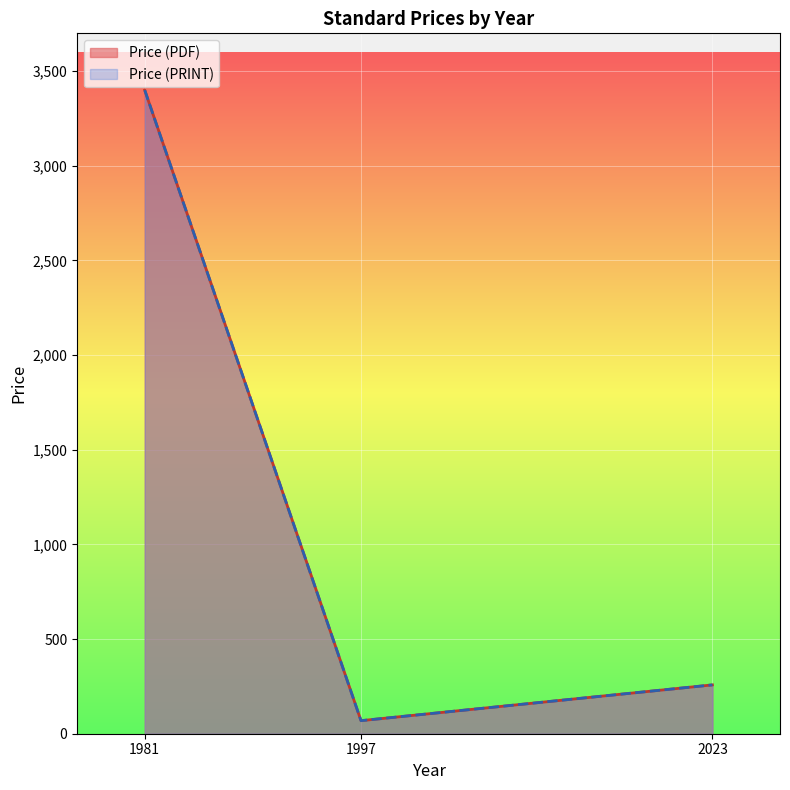

At 2023, list the series in order from smallest to largest.

Price (PDF), Price (PRINT)